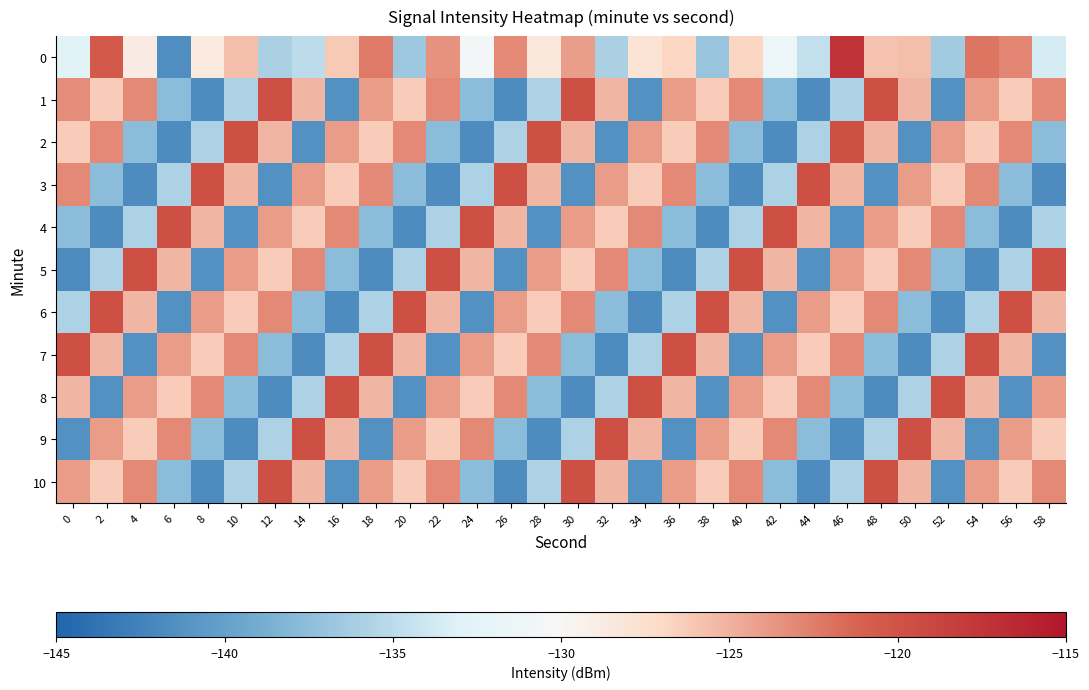

What is the minimum value shown in the chart?

-141.6